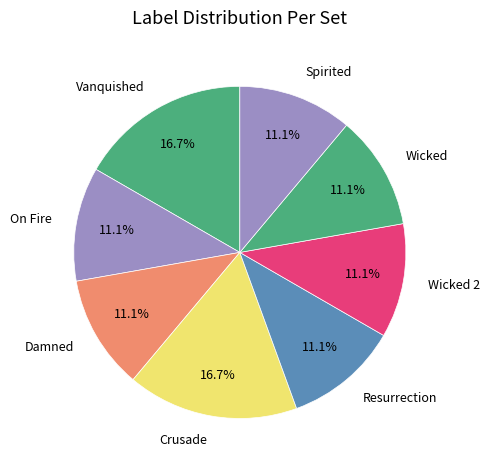

What is the ratio of the value at Vanquished to the value at Resurrection?

1.5